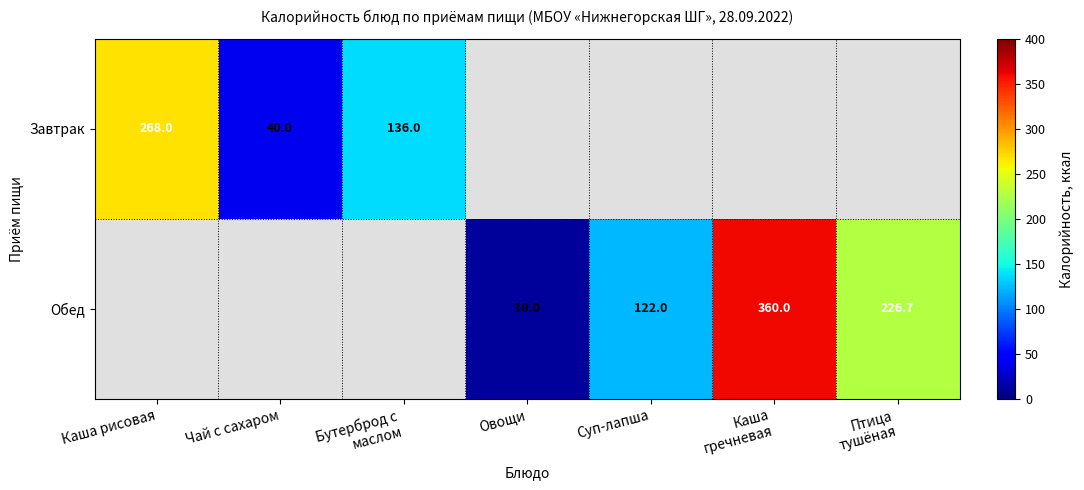

True or false: Обед has a value of 10.0 at Овощи.

True